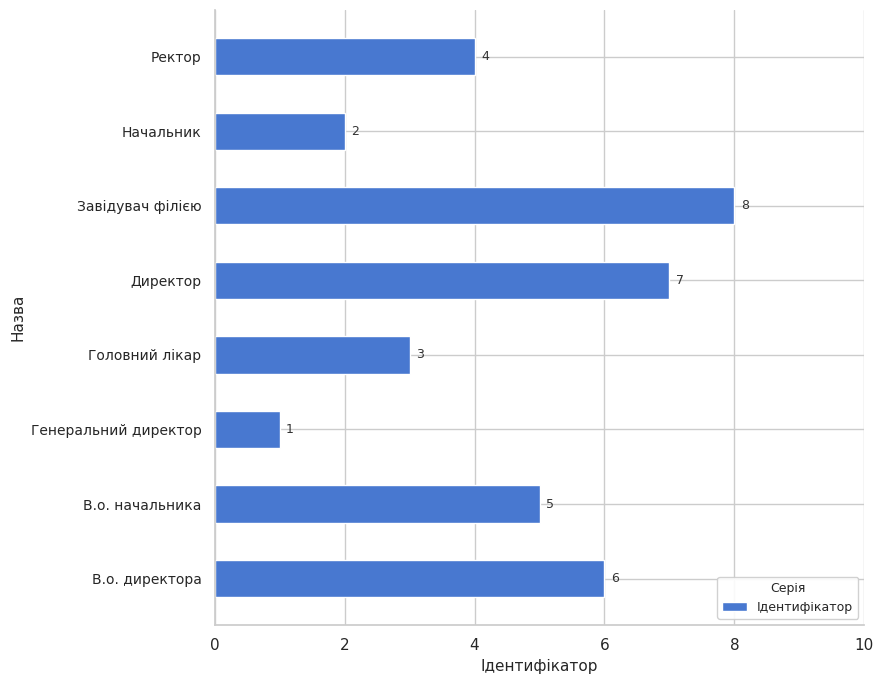

What is the difference between the second highest and second lowest values?

5